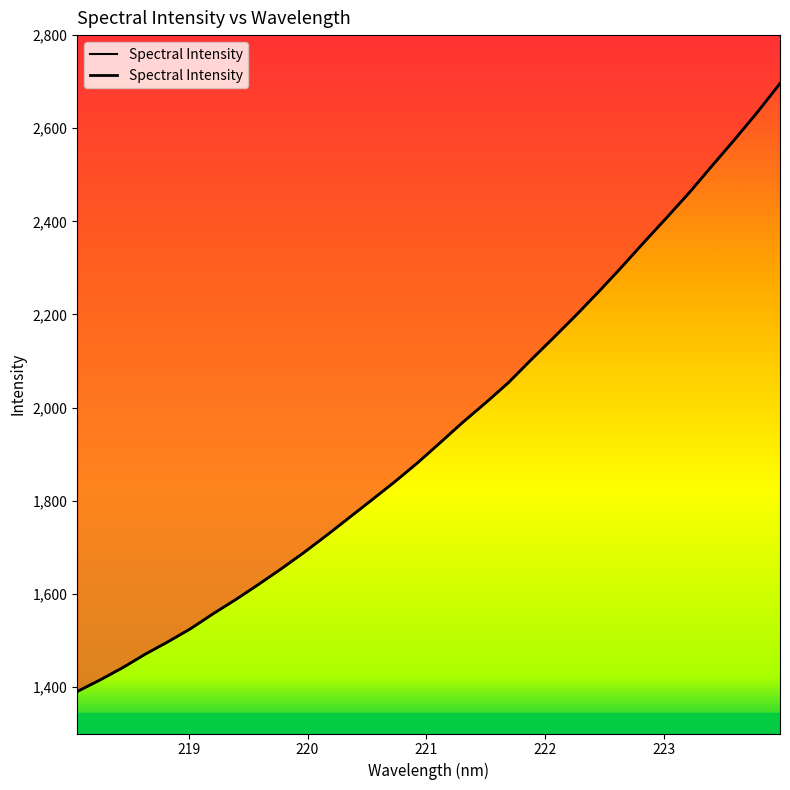

Reading left to right, extract all data points from this chart.

1390.1	1414.8	1441.2	1470.4	1497.1	1525.2	1557.5	1588.2	1620.5	1654.1	1689.0	1725.9	1764.0	1802.2	1840.8	1881.3	1924.6	1968.5	2010.0	2053.0	2102.1	2150.0	2198.7	2249.2	2301.4	2355.3	2408.1	2462.0	2519.4	2575.9	2634.4	2696.2